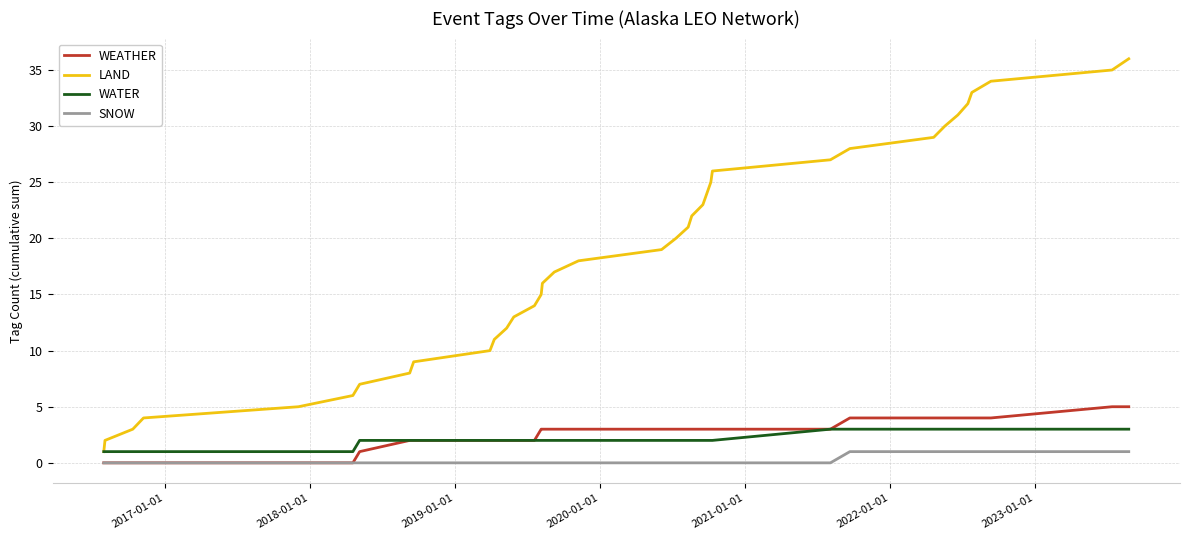

Which series has the widest spread of values?

LAND